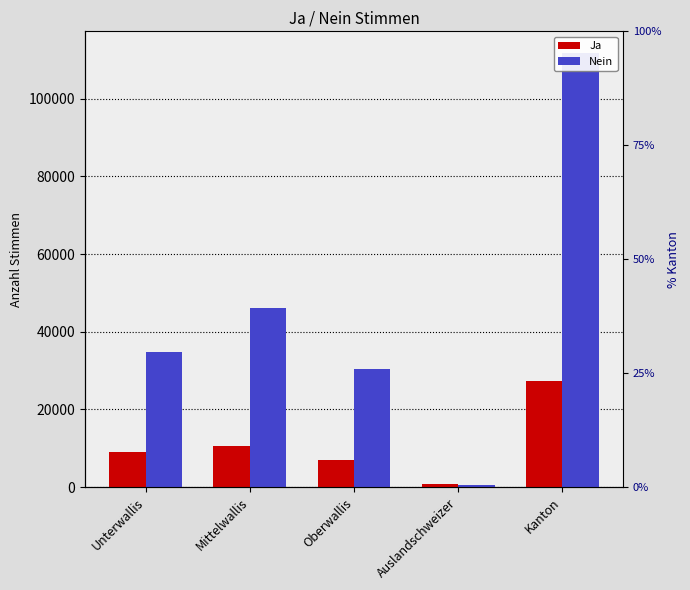

At how many categories does at least one series exceed 32523?

3